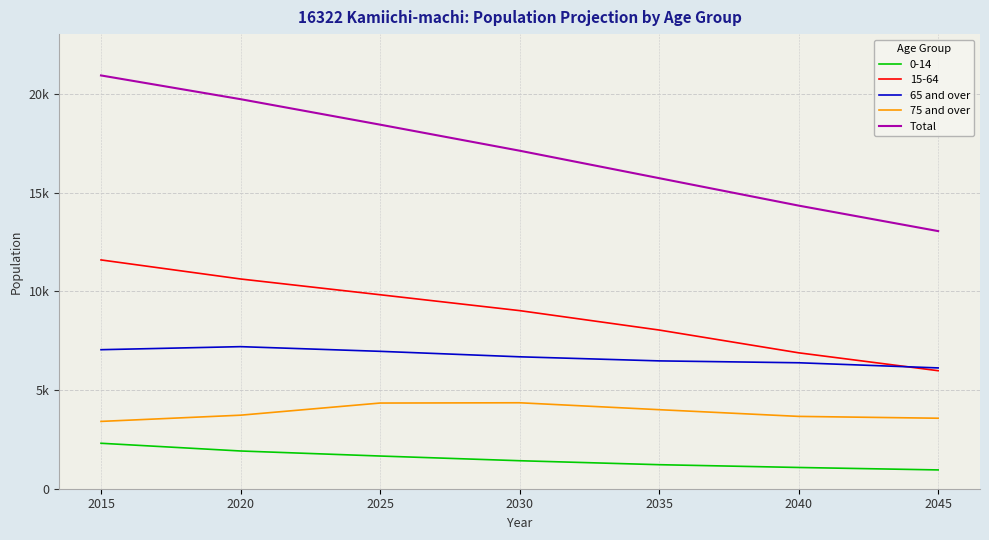

What are all the series names shown in the legend?

0-14, 15-64, 65 and over, 75 and over, Total